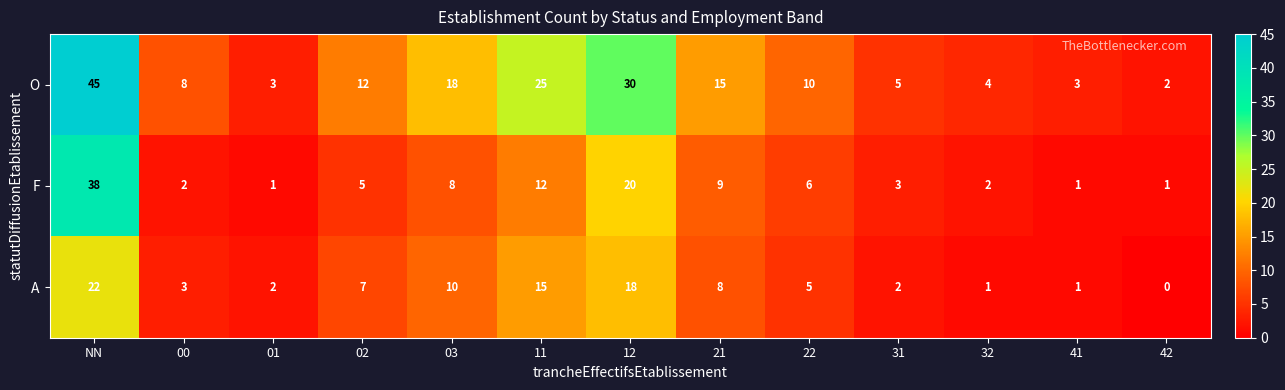

How many data points does each series have?

13